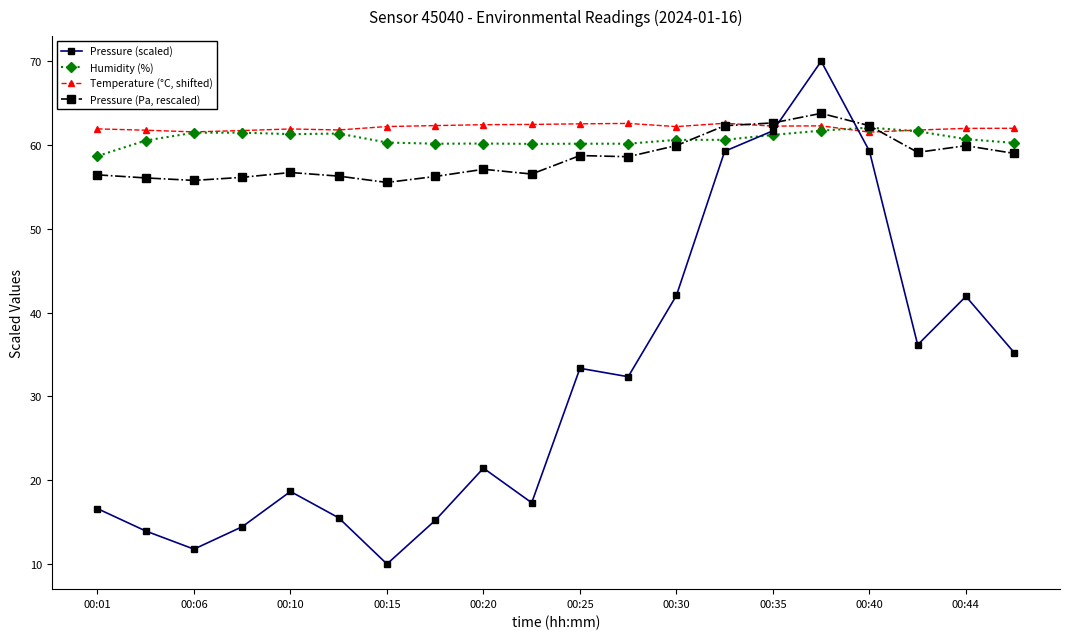

What is the value of the Temperature (°C, shifted) point at the 6th from the left?

61.8